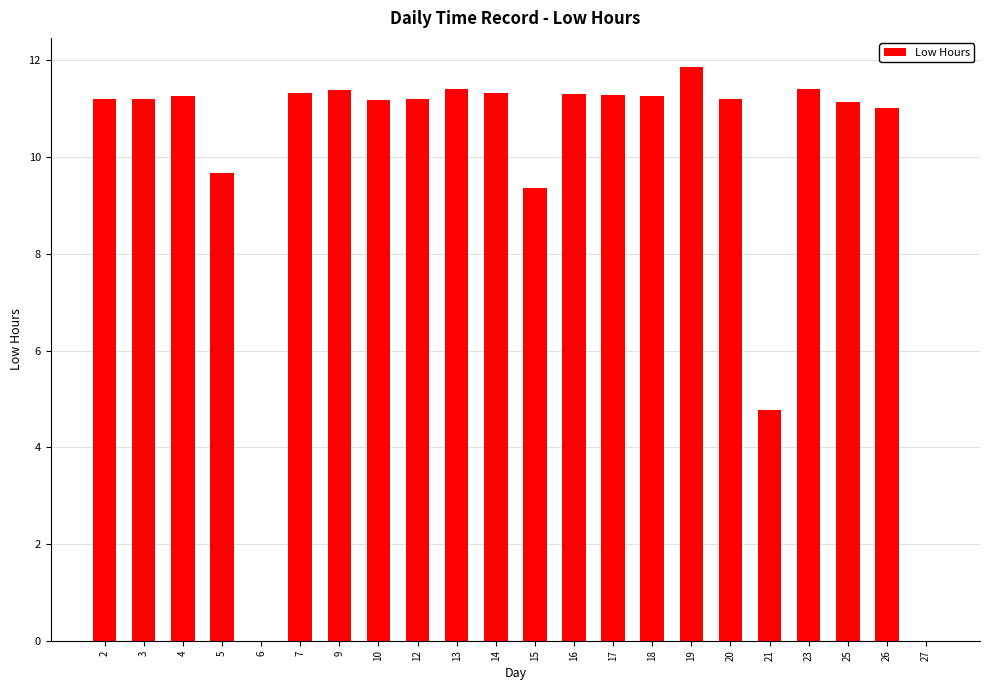

Where is the data nearest to the value 5?

21